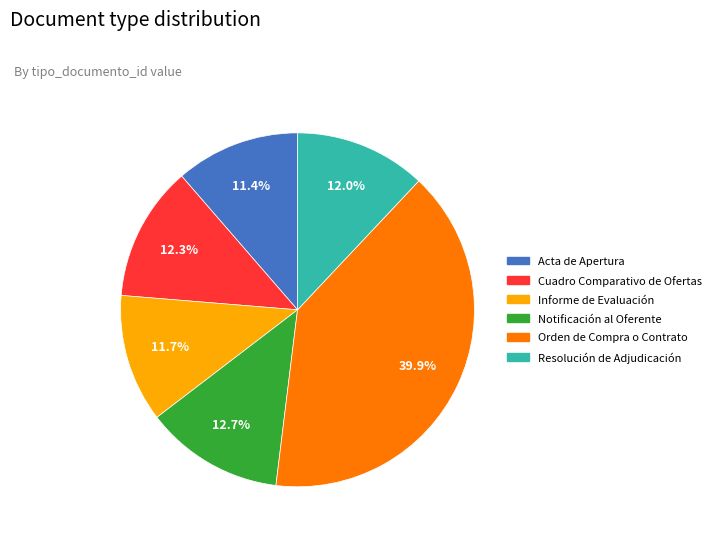

Do Acta de Apertura and Informe de Evaluación together represent more than half of the pie?

No